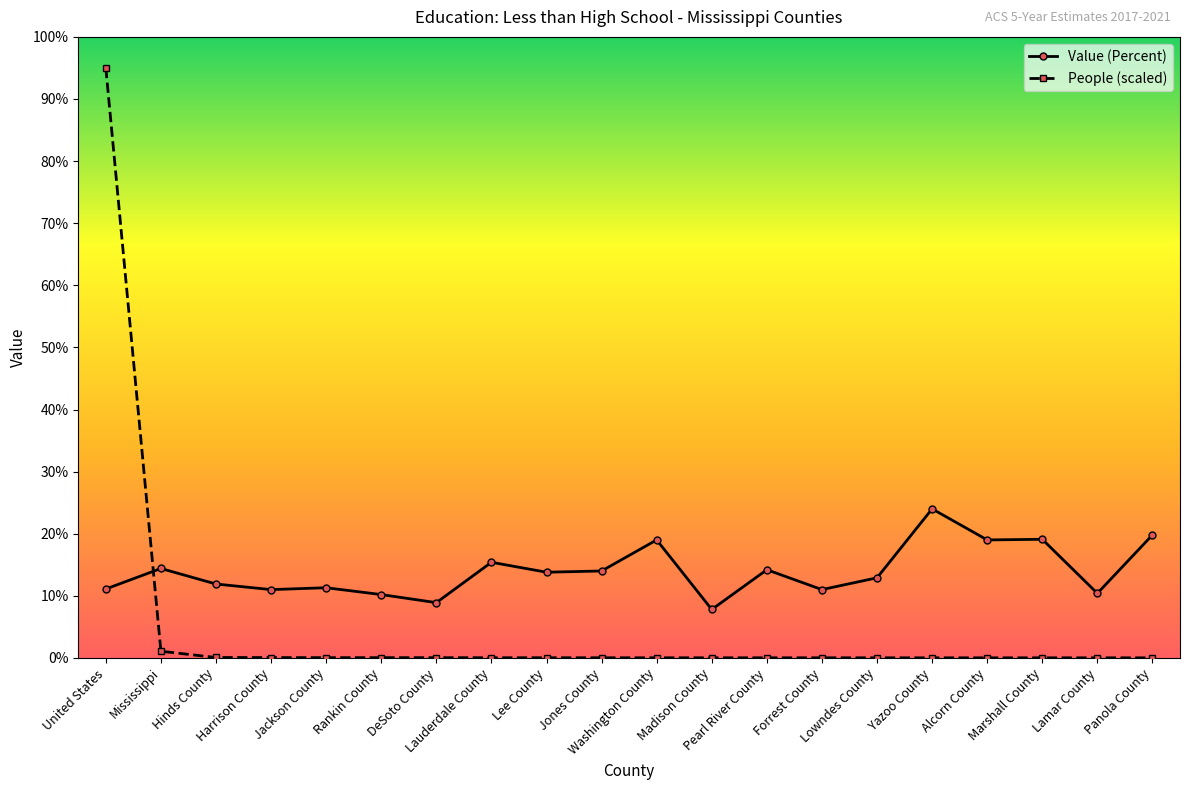

What is the approximate value of Value (Percent) at Lowndes County?

12.9